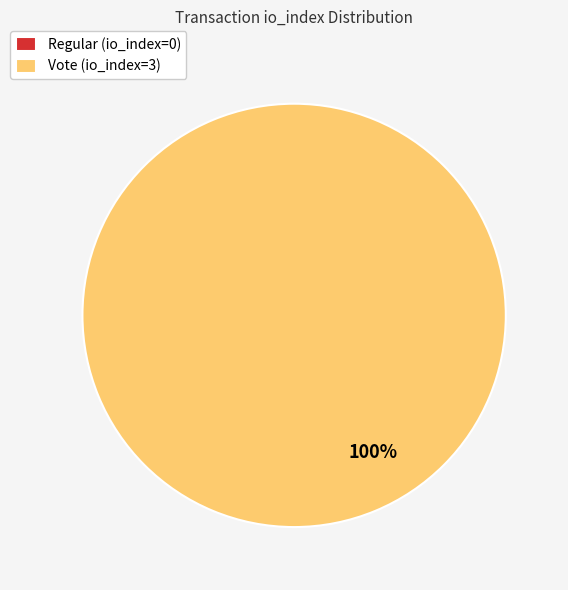

To the nearest percent, what is the difference between the largest and smallest slice percentages?

100%